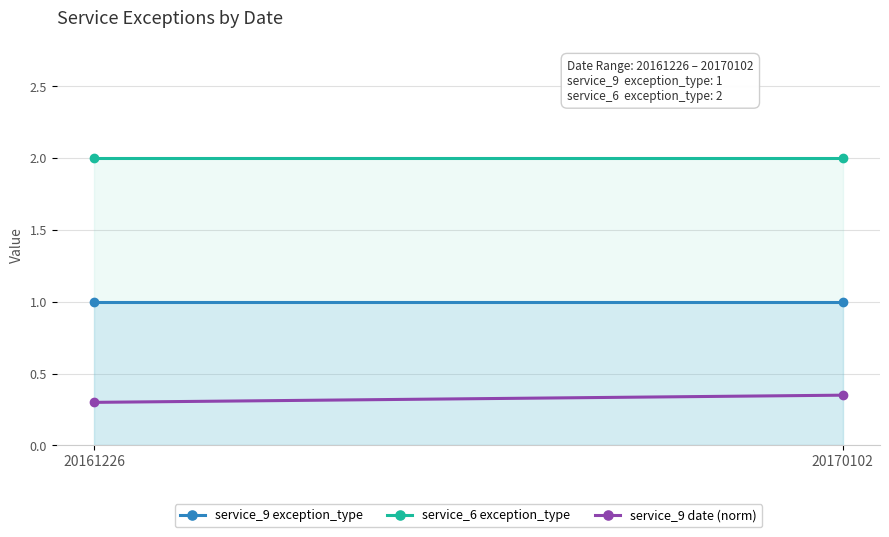

Which series has the largest total across all categories?

service_6 exception_type